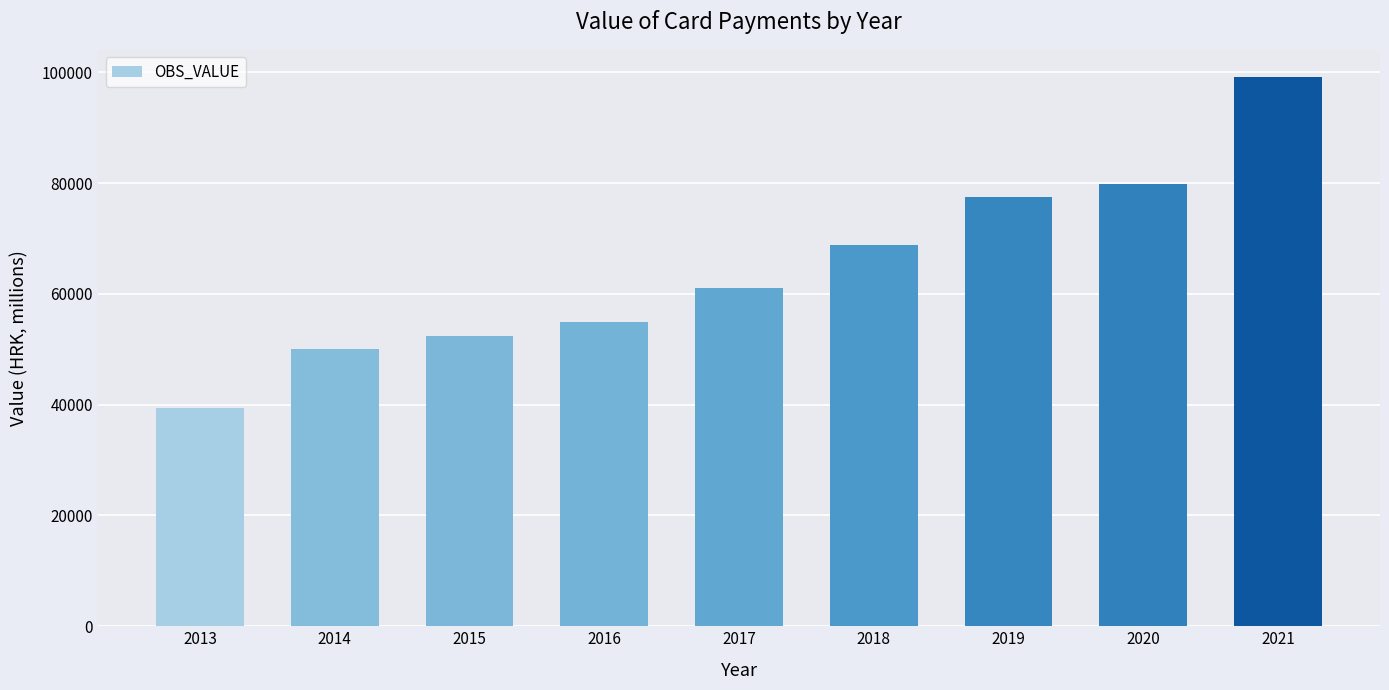

Count the number of categories in the chart.

9